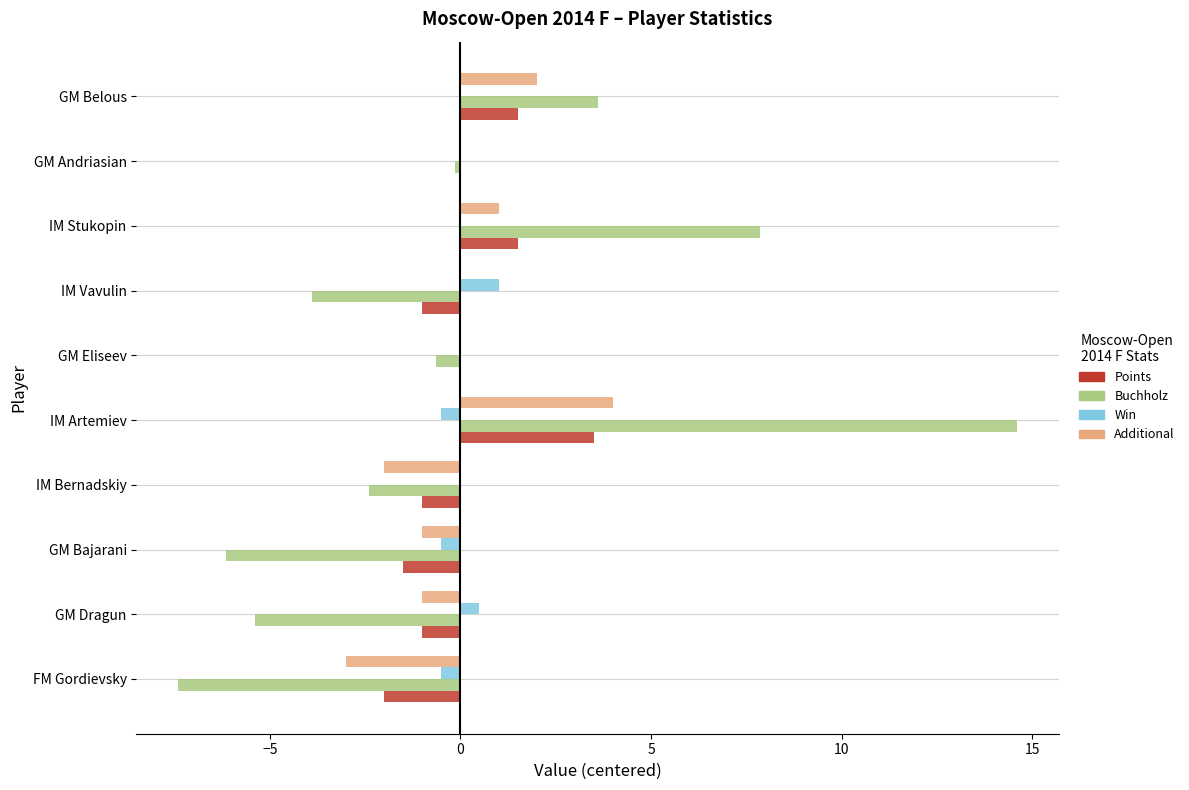

Is the value of Additional at GM Andriasian greater than the value of Win at IM Artemiev?

Yes